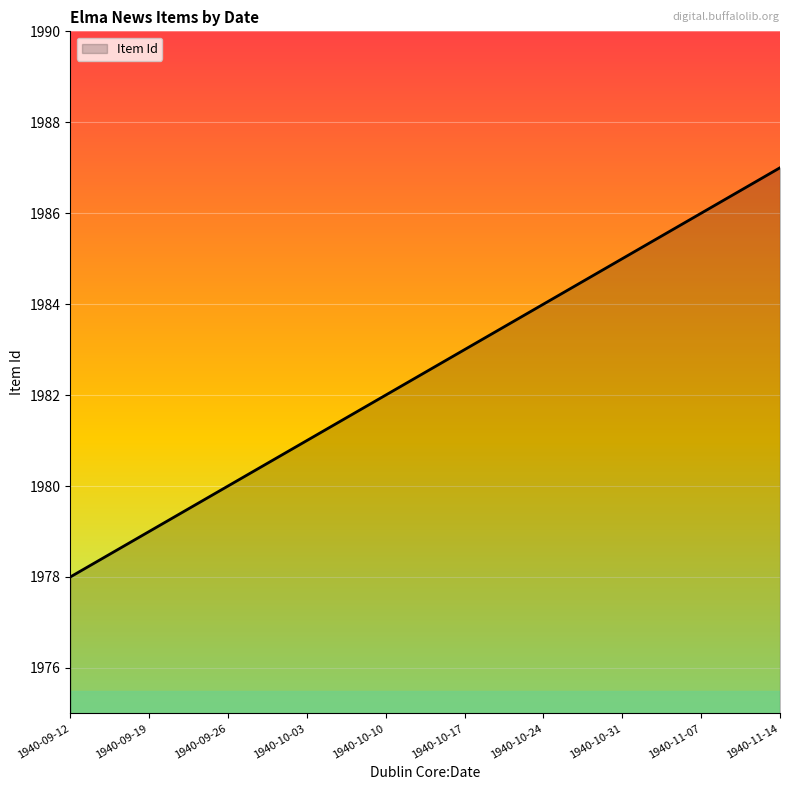

How many values are below 1983?

5